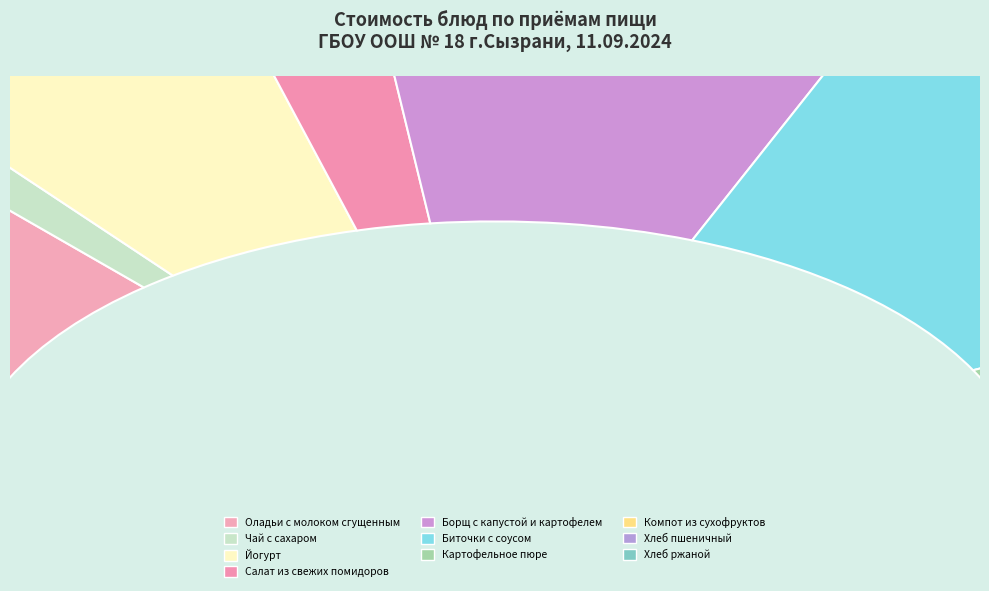

Do Салат из свежих помидоров and Оладьи с молоком сгущенным together represent more than half of the pie?

No